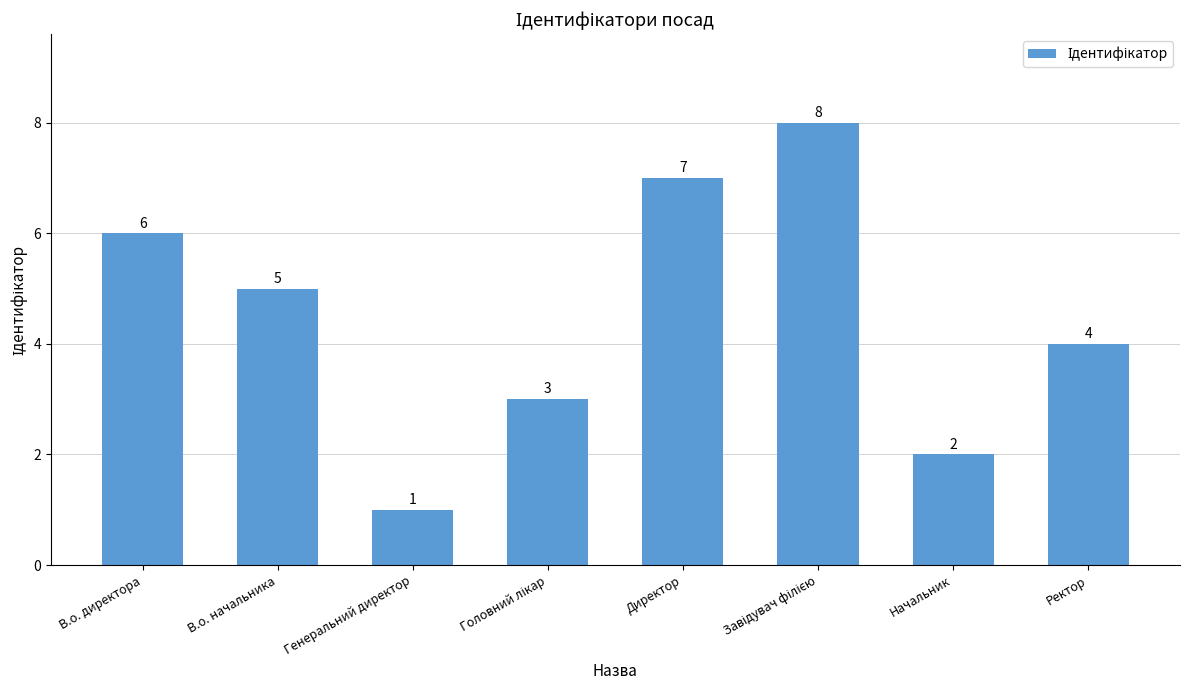

What is the value of the 5th bar from the left?

7